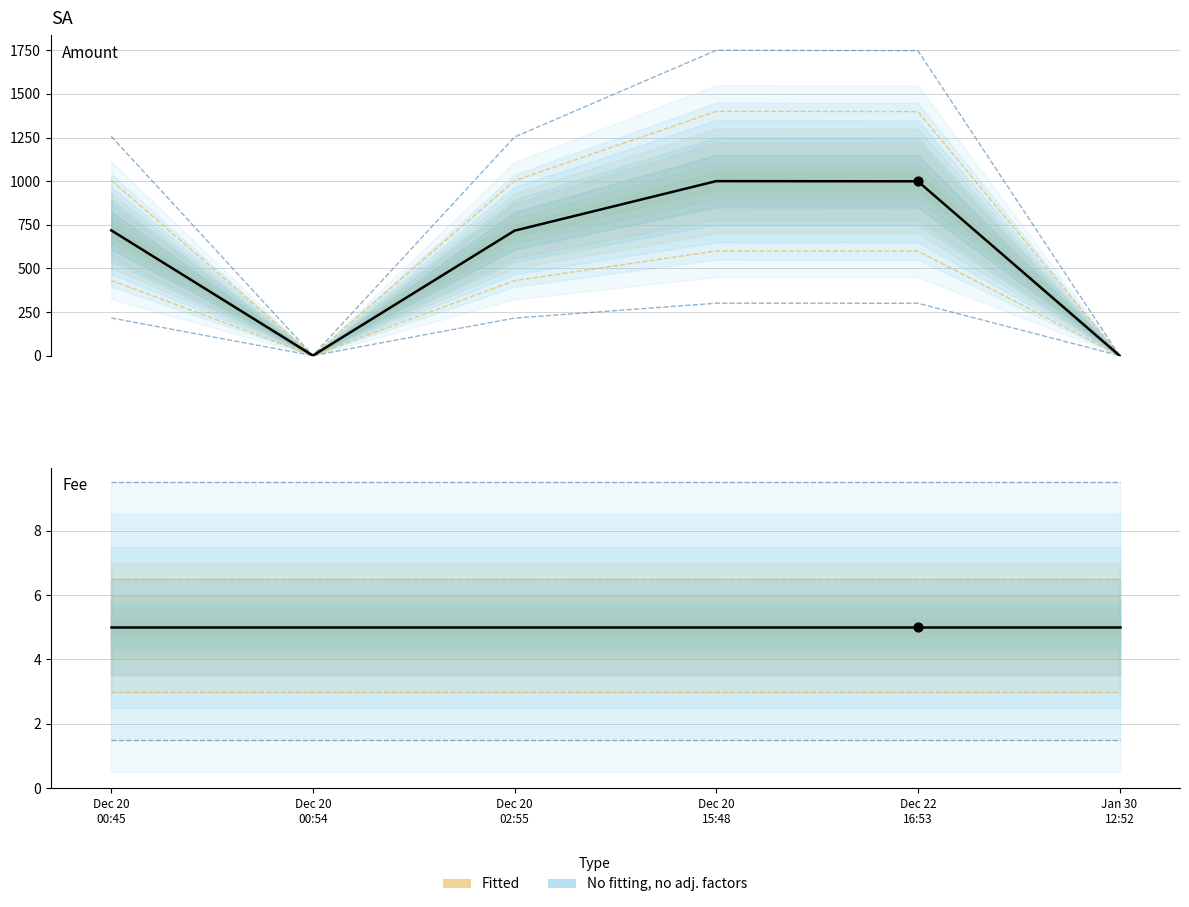

At which category is the sum across all series the highest?

Dec 20
15:48